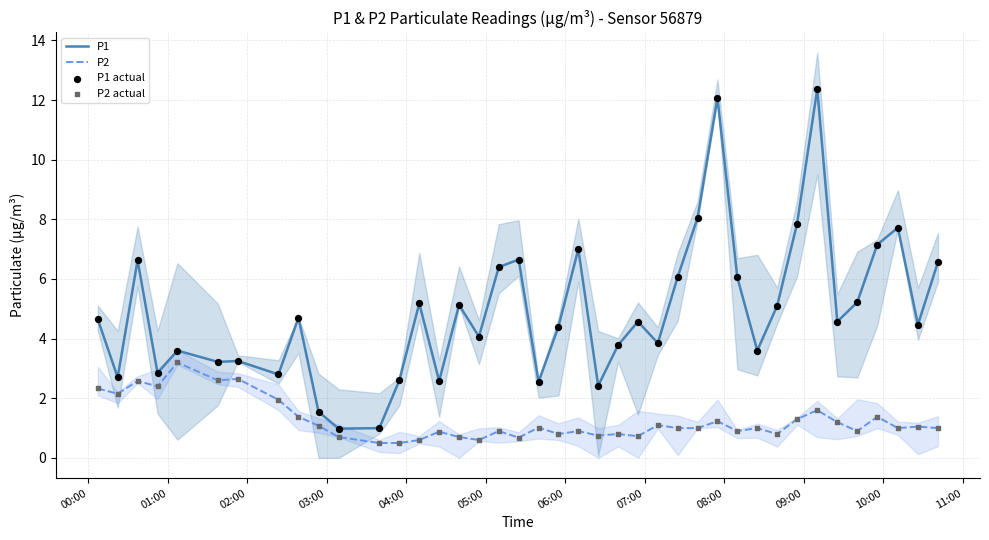

What is the maximum value for P1?

12.4